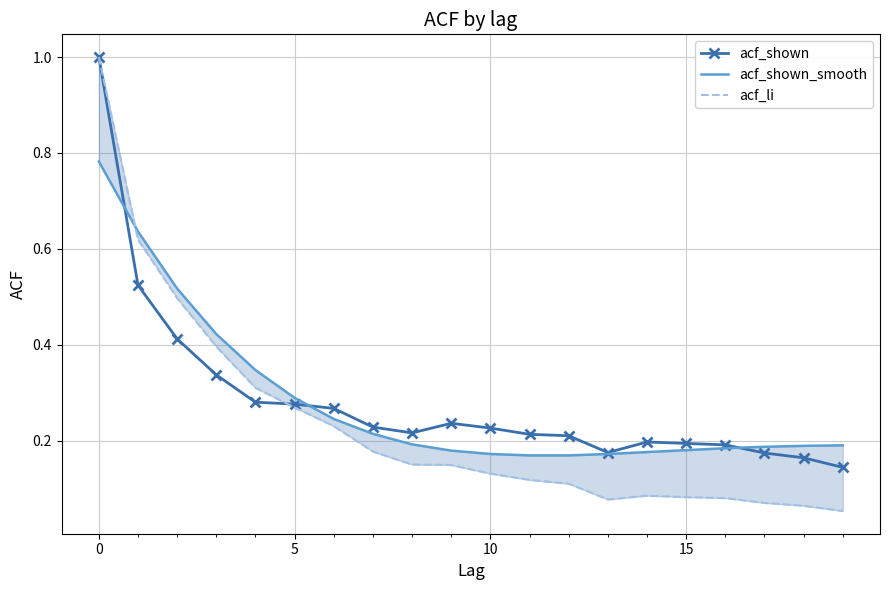

Is this an area chart (filled region under the line)?

No